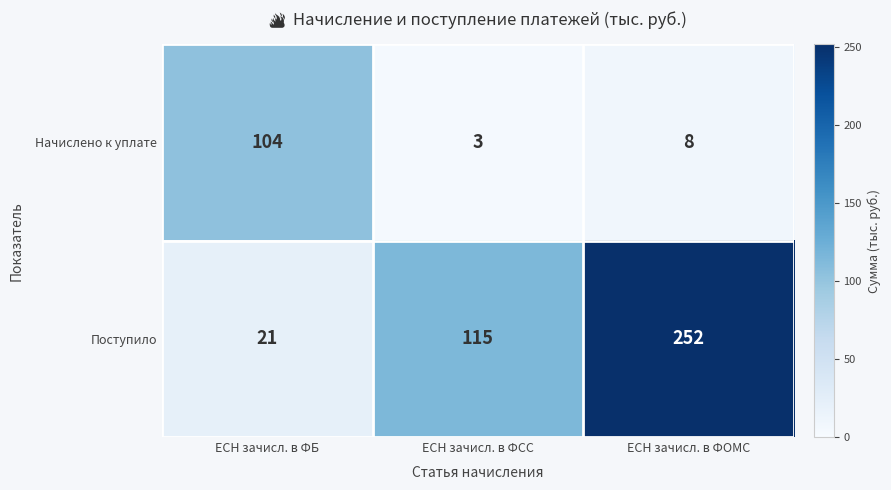

What is the spread (max minus min) of values at ЕСН зачисл. в ФОМС?

244